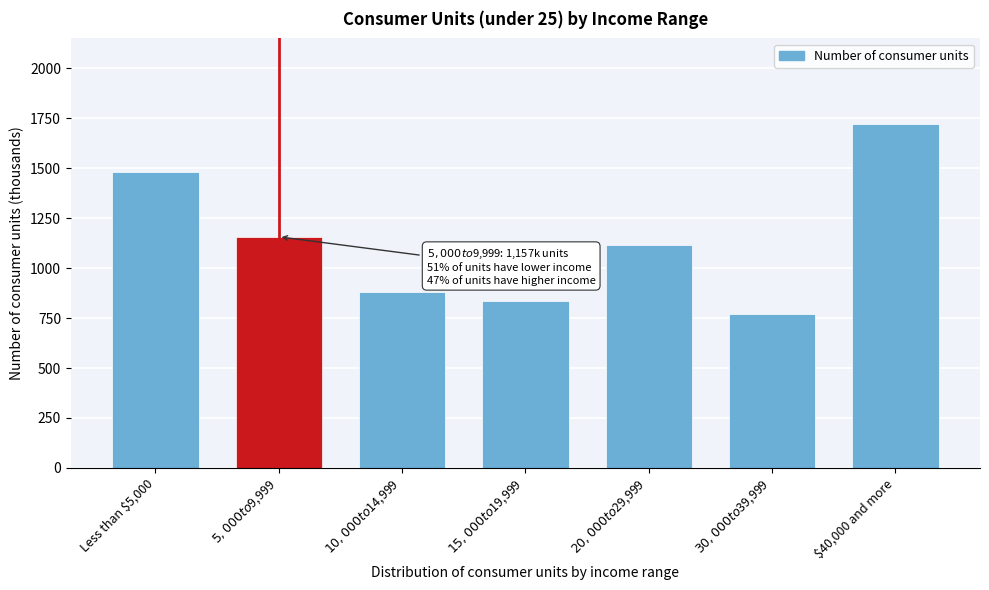

Reading left to right, transcribe all the data shown in this chart.

1482	1157	880	833	1115	768	1720